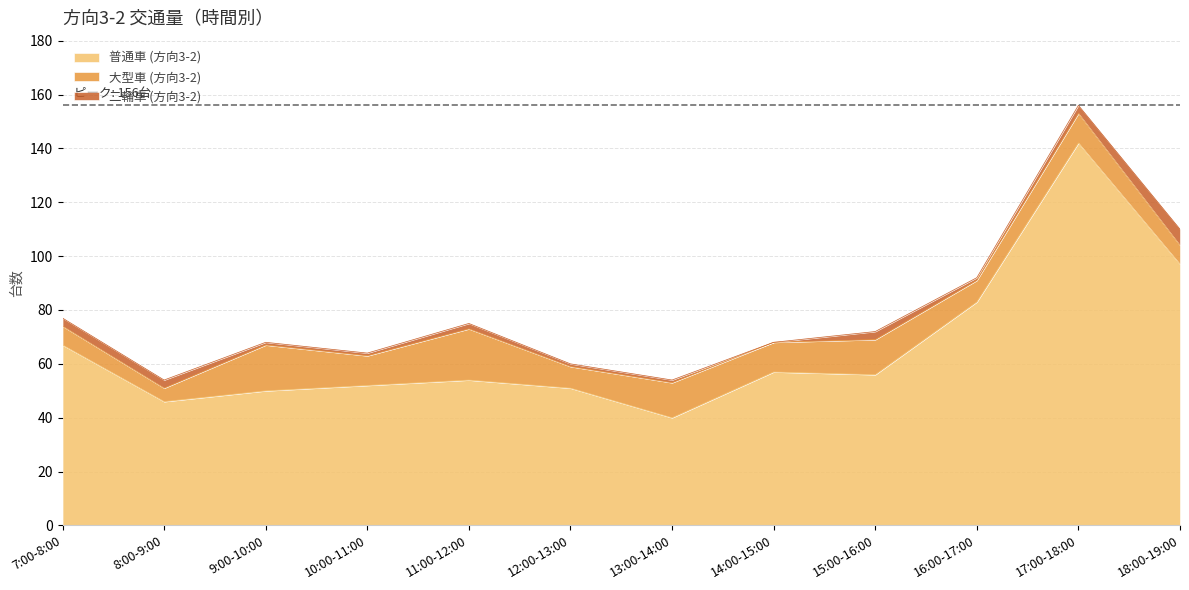

Reading right to left, what are all the values shown in this chart?

普通車 (方向3-2): 97	142	83	56	57	40	51	54	52	50	46	67
大型車 (方向3-2): 7	11	8	13	11	13	8	19	11	17	5	7
二輪車 (方向3-2): 6	3	1	3	0	1	1	2	1	1	3	3